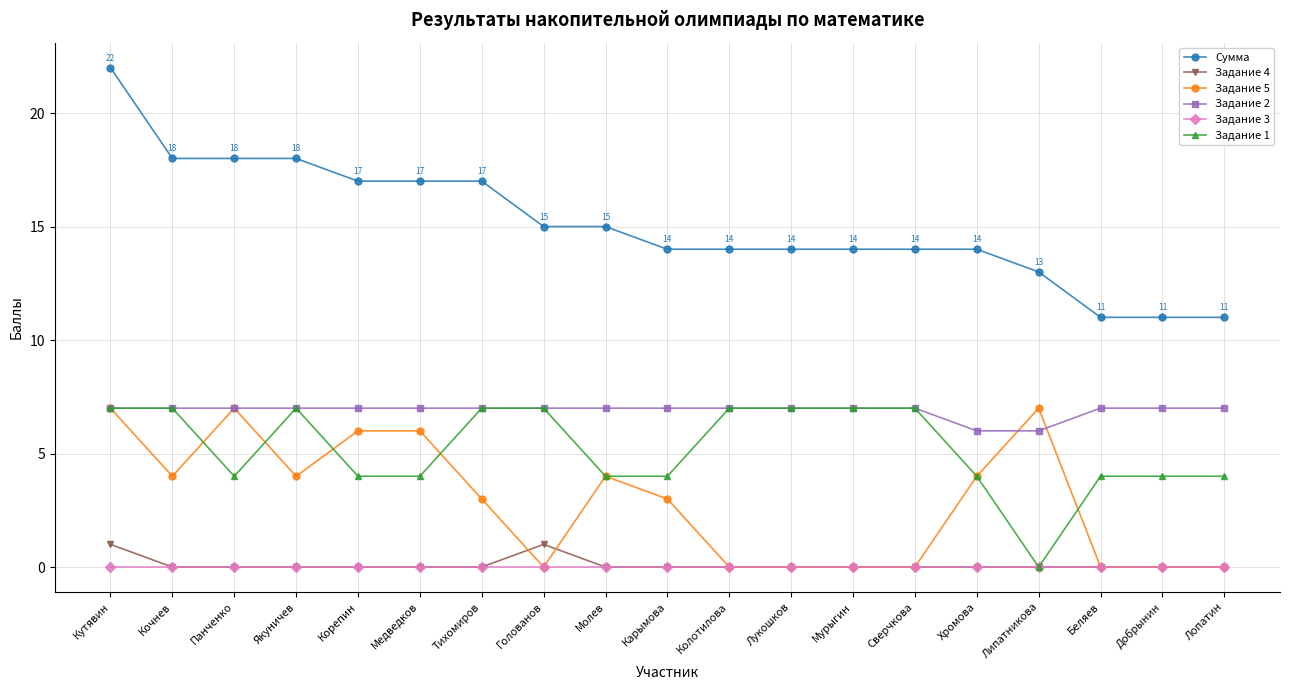

How many lines are shown in the chart?

6